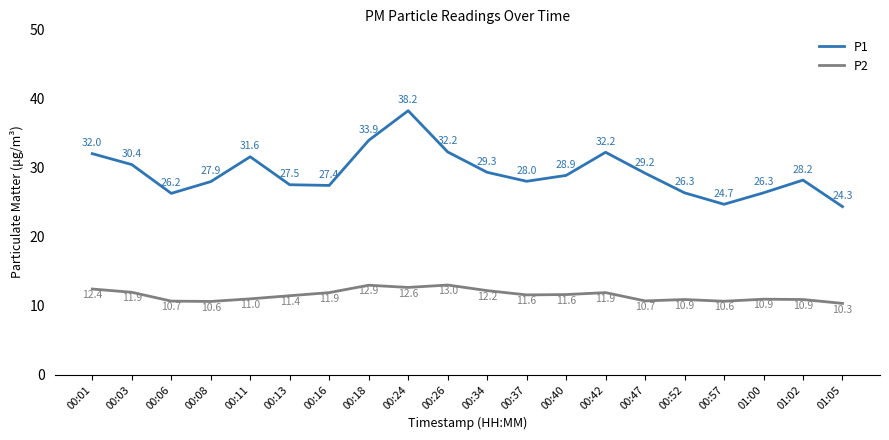

True or false: P2 and P1 cross at least once.

False